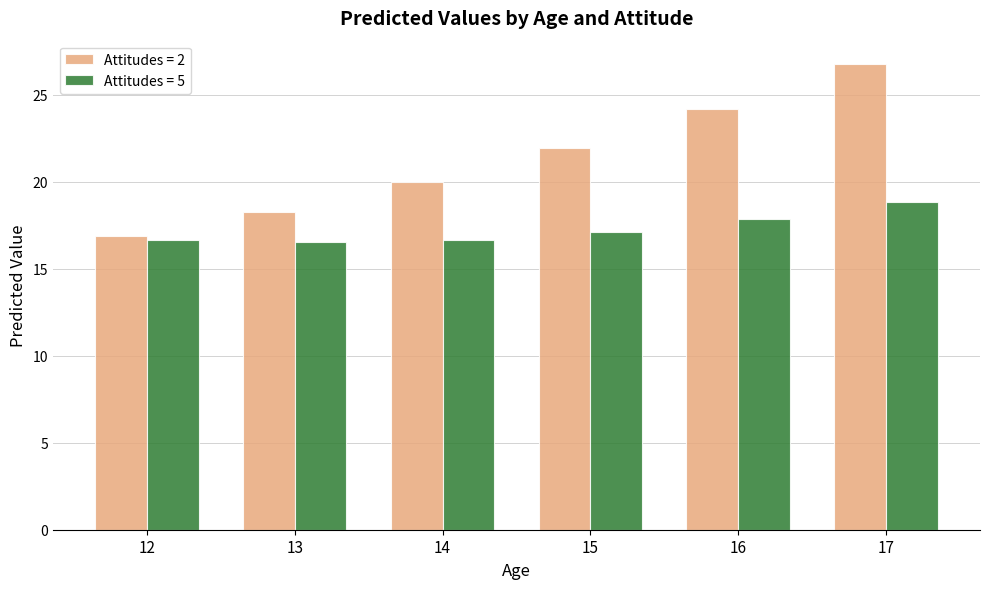

Where does the Attitudes = 5 series first go above 17?

15